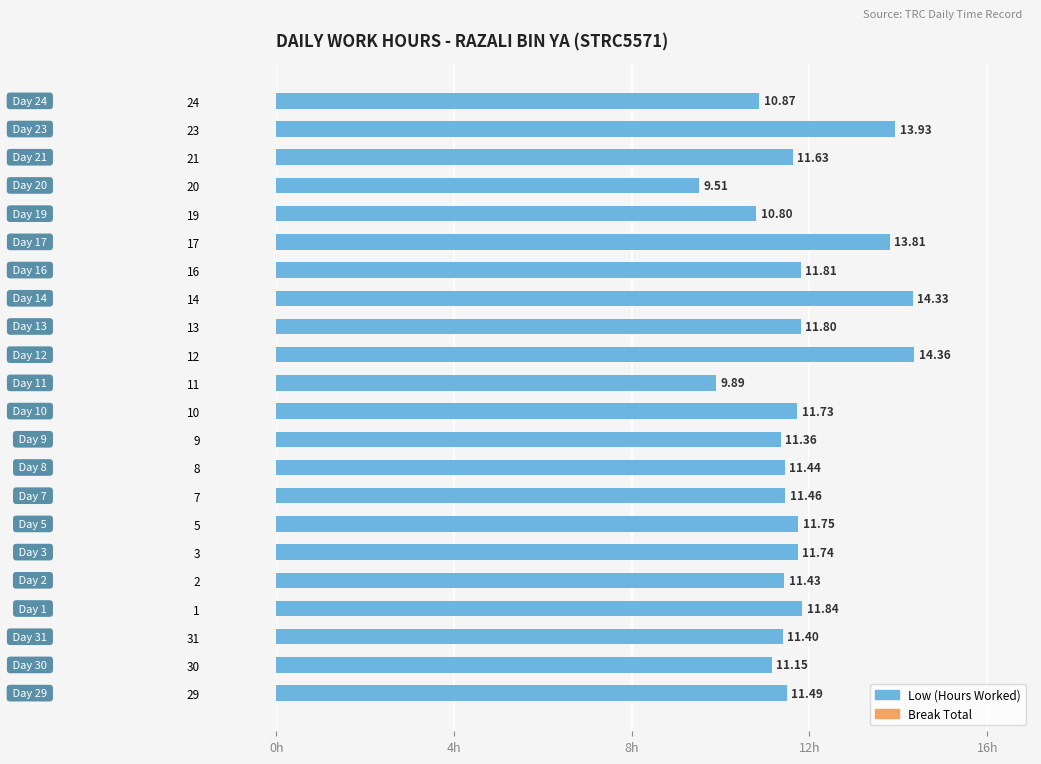

List the labels in order of value, smallest first.

20, 11, 19, 24, 30, 9, 31, 2, 8, 7, 29, 21, 10, 3, 5, 13, 16, 1, 17, 23, 14, 12